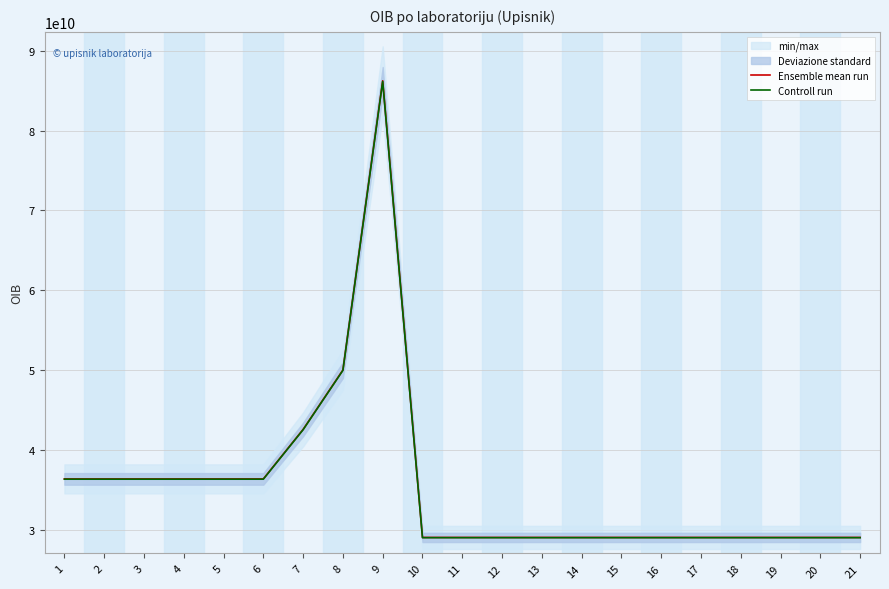

List the series in order of their overall mean, highest first.

Ensemble mean run, Controll run